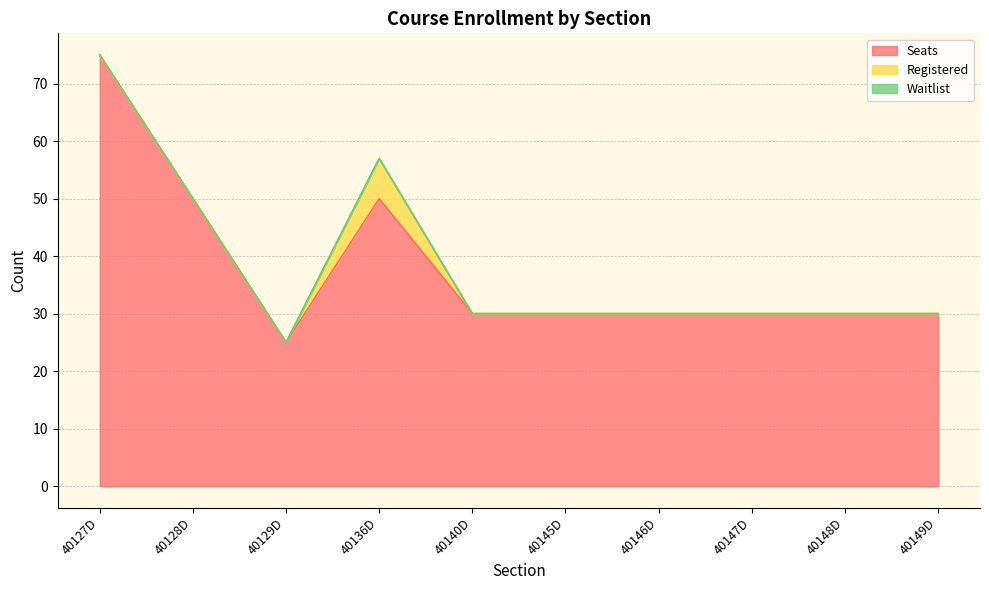

Between 40129D and 40149D, which series saw the biggest shift?

Seats